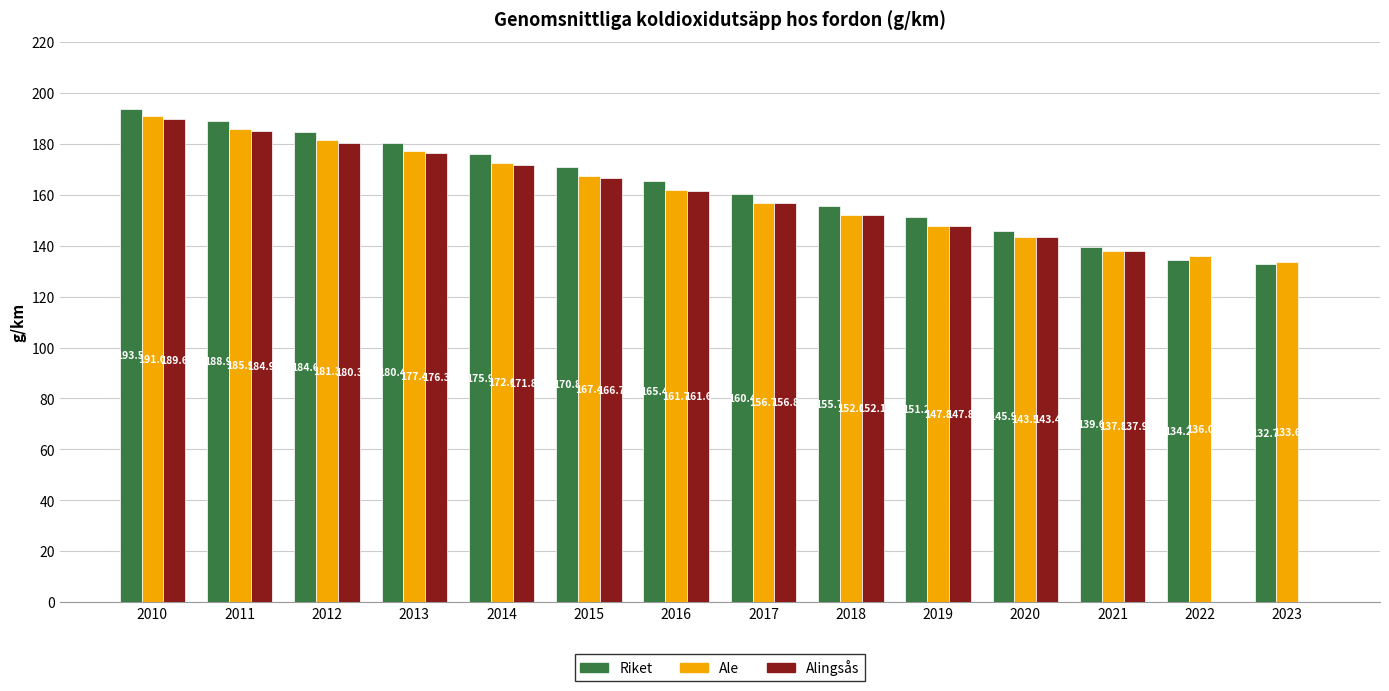

What is the spread (max minus min) of values at 2013?

4.1